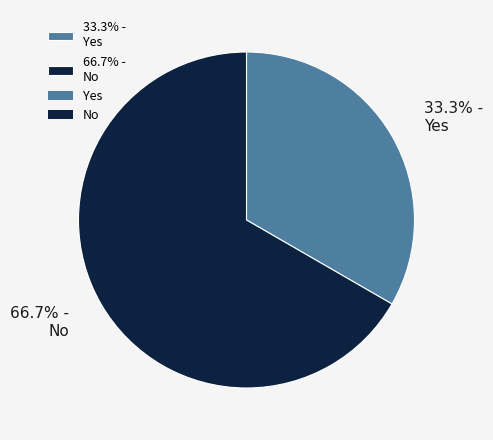

To the nearest percent, what is the difference between the largest and smallest slice percentages?

33%